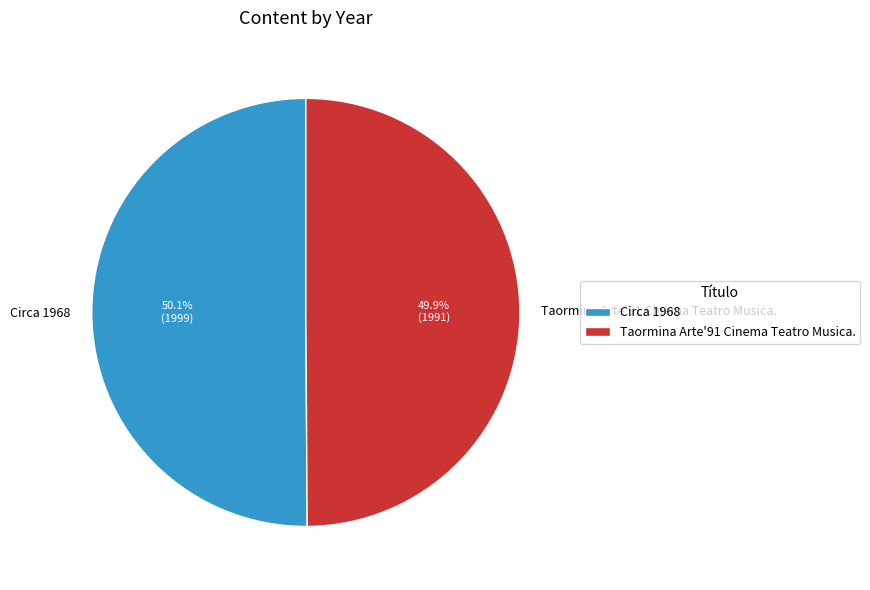

Approximately how many times larger is the value at Circa 1968 compared to Taormina Arte'91 Cinema Teatro Musica.?

1.0